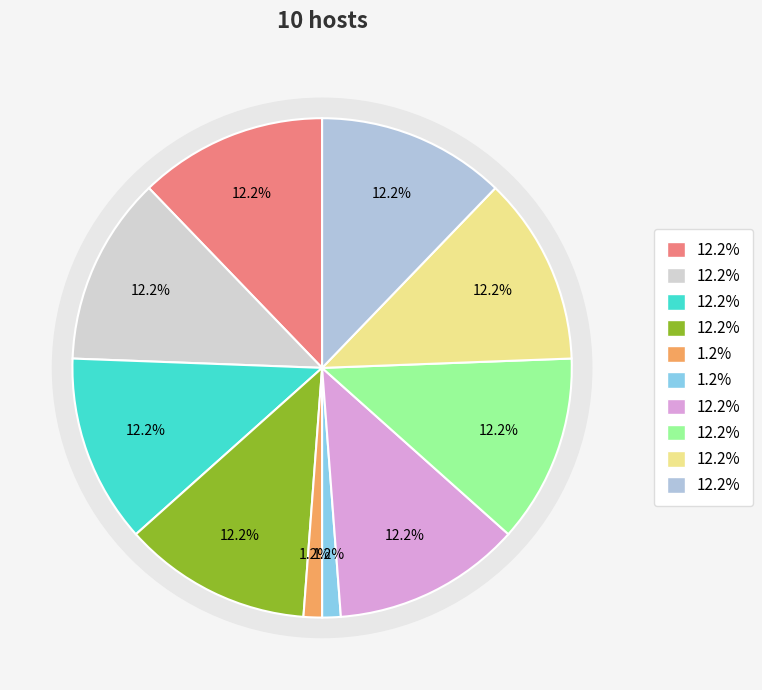

To the nearest percent, what is the average slice percentage?

10%